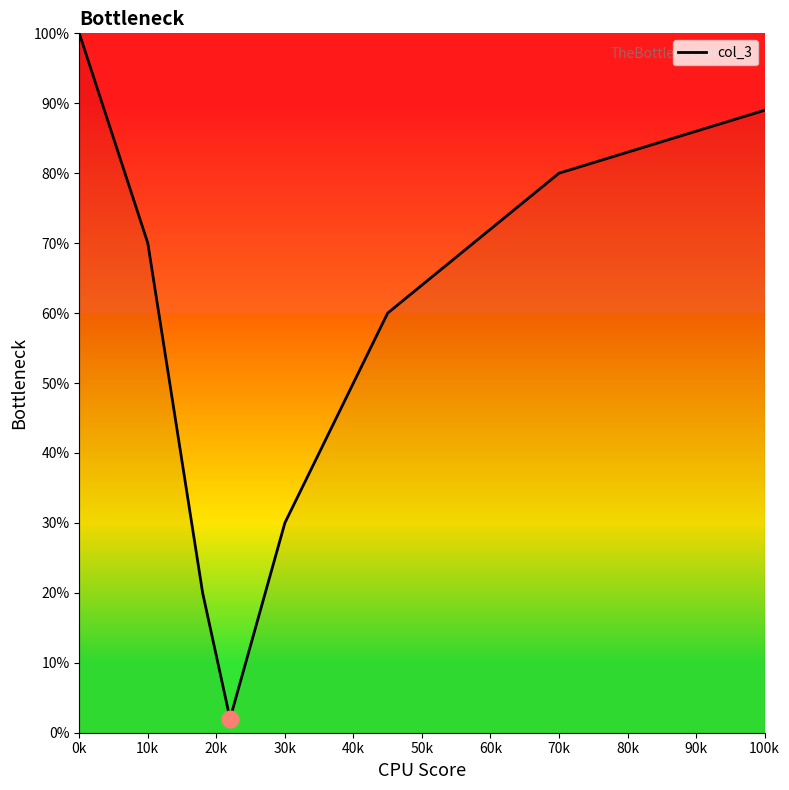

What is the average value?

56